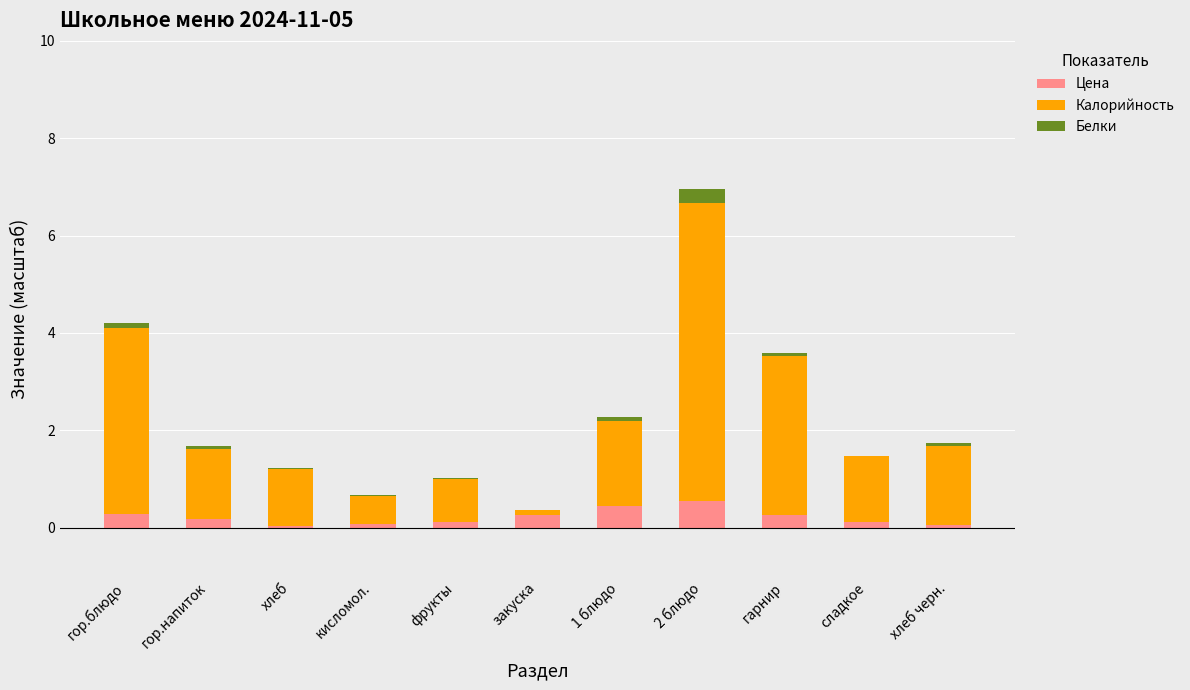

Does the chart contain stacked bars?

Yes